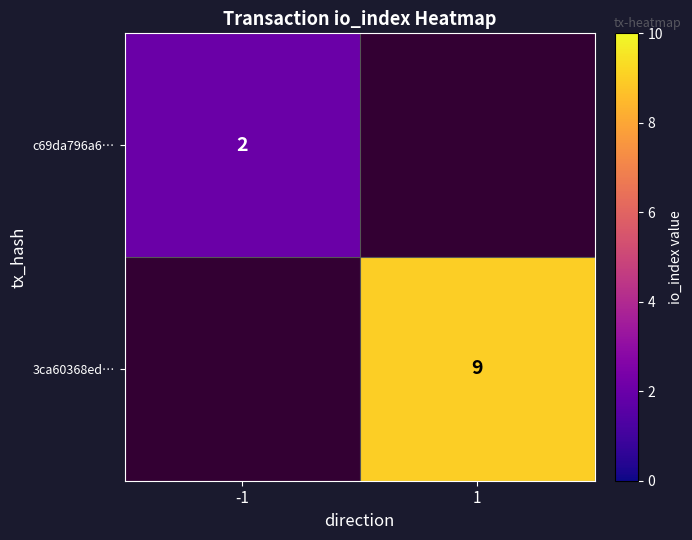

True or false: c69da796a6… has a value of 1 at -1.

False